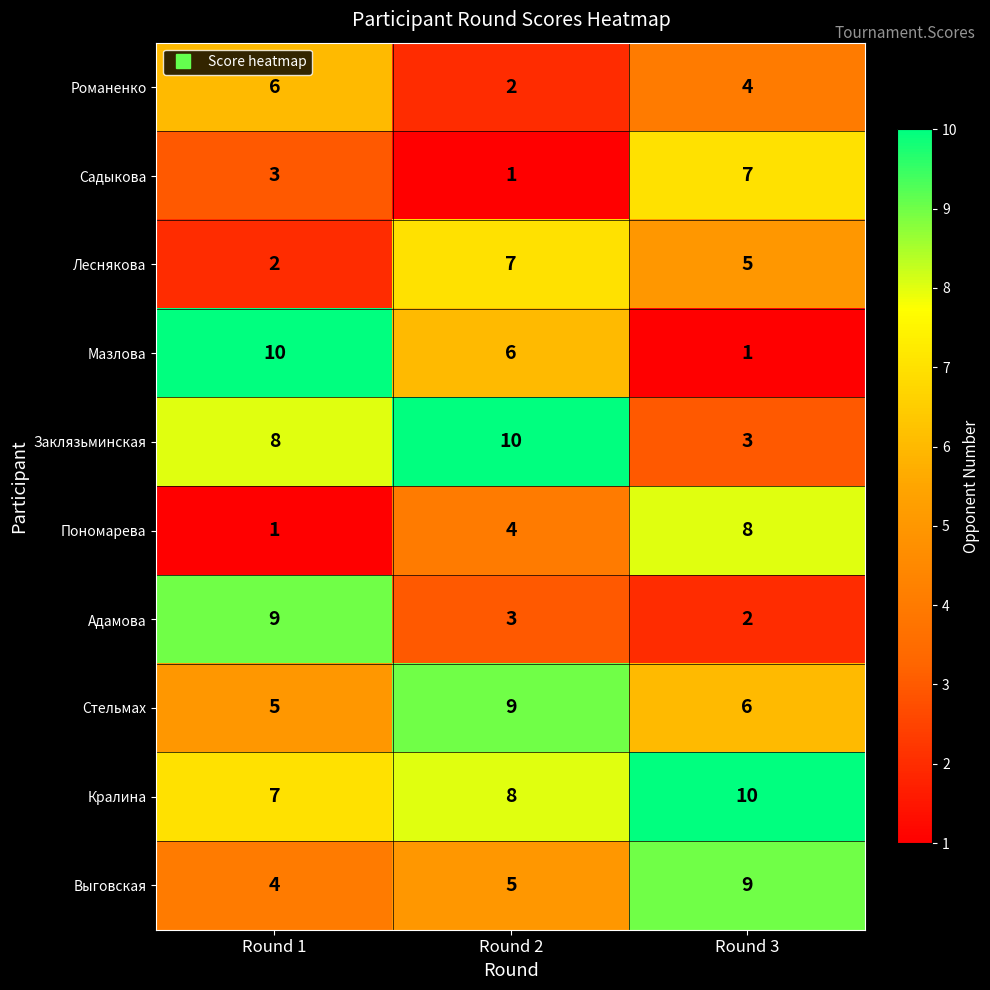

What is the difference between the maximum and minimum values in the Леснякова series?

5